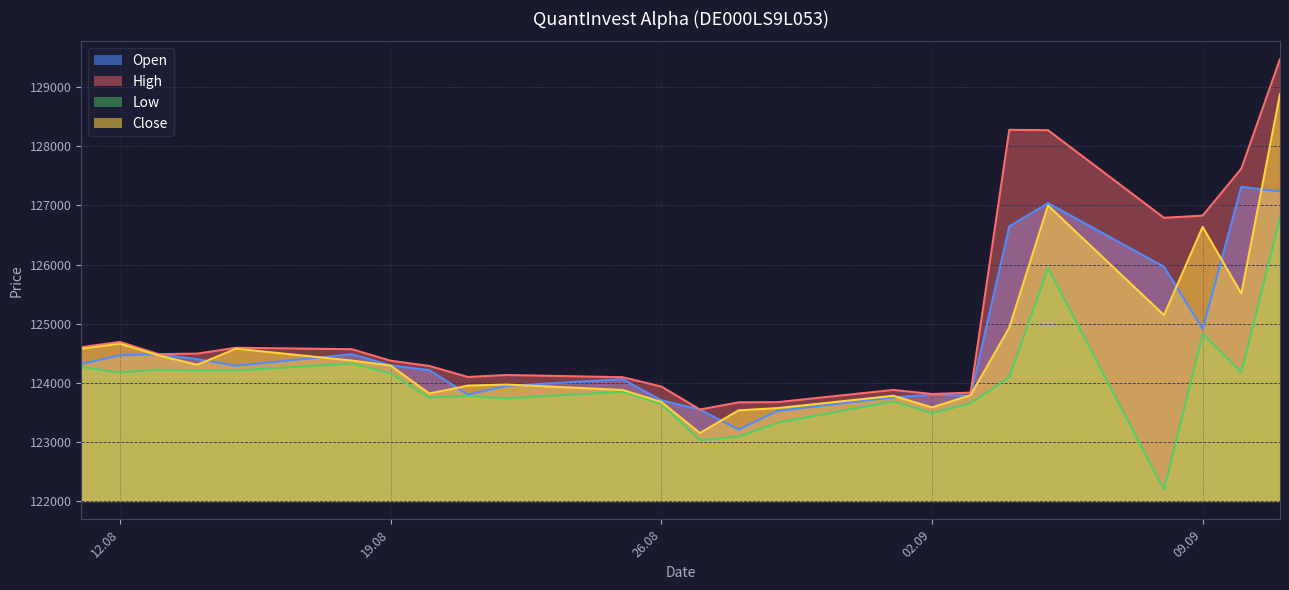

How many data points in Low are less than 124097?

12